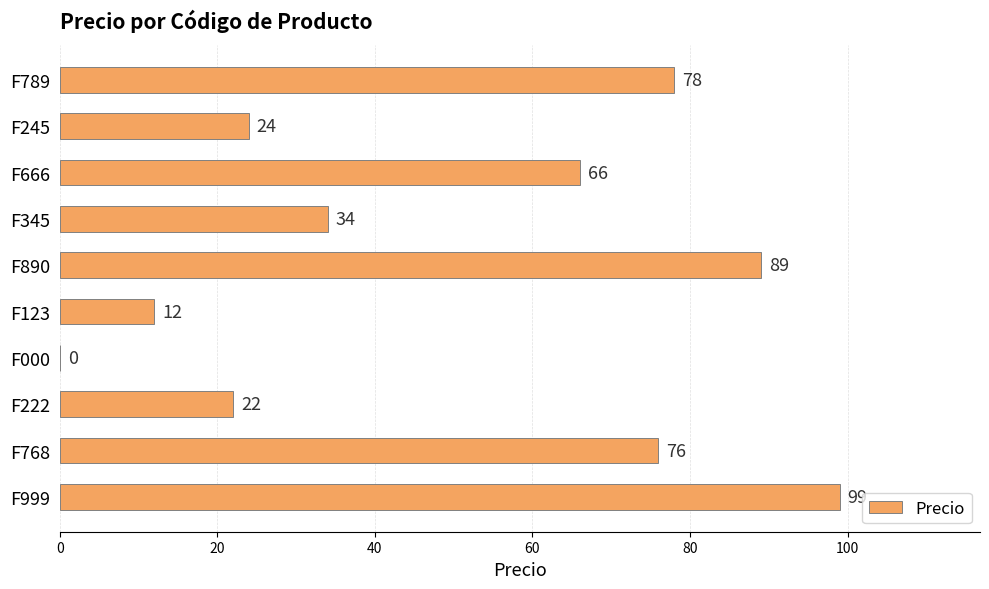

What is the sum of the values at F666 and F000?

66